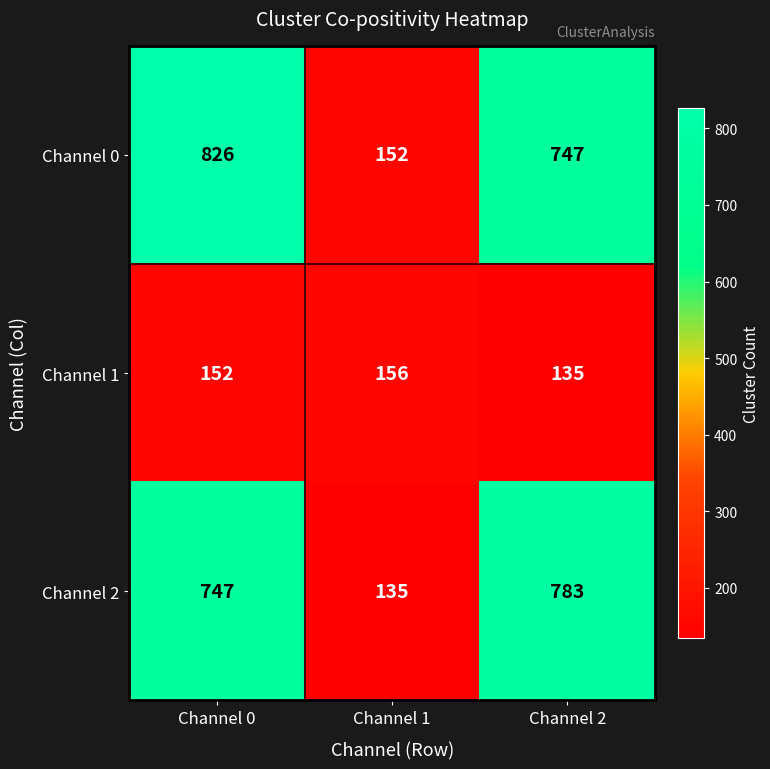

What is the greatest value displayed?

826